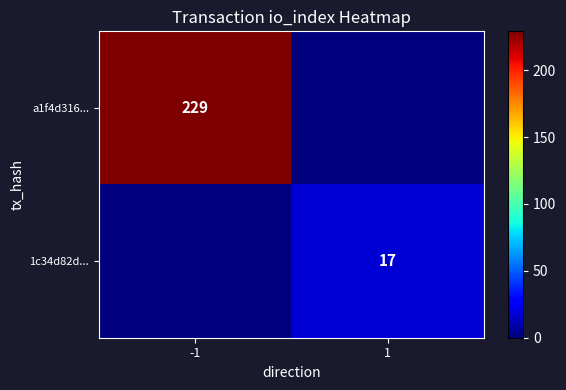

Count the number of categories in the chart.

2